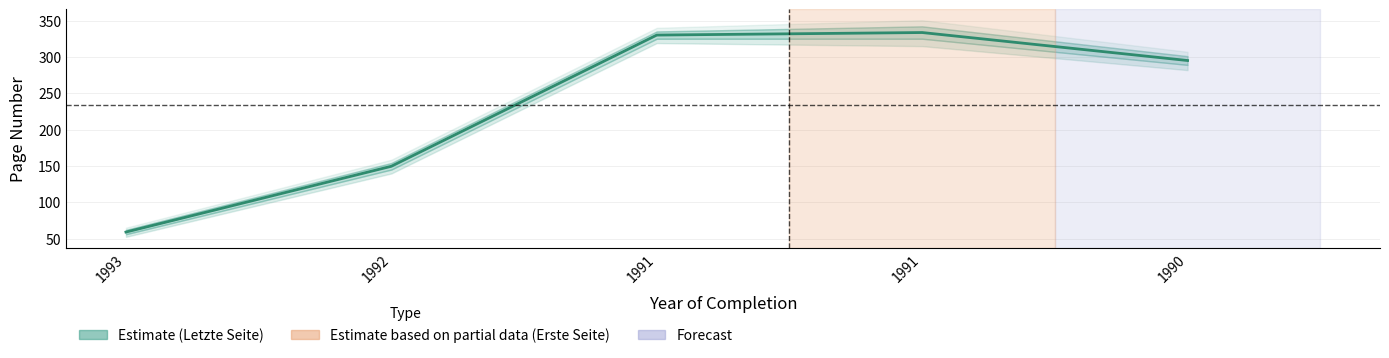

How many points are higher than both their immediate neighbors (excluding endpoints)?

1